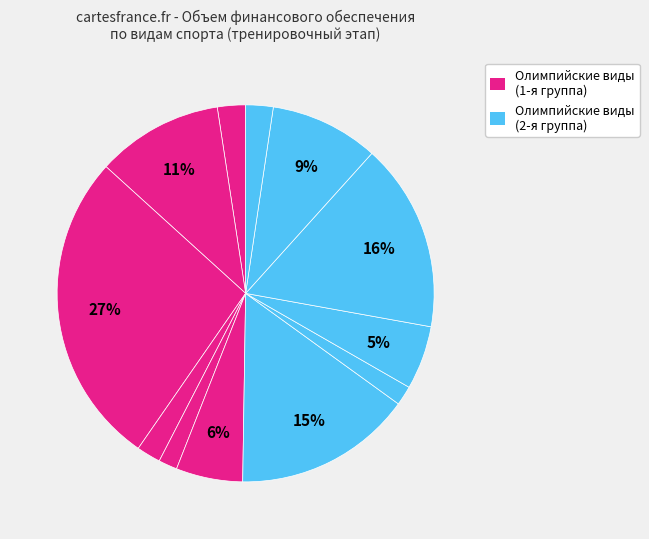

How many slices are in this pie chart?

12